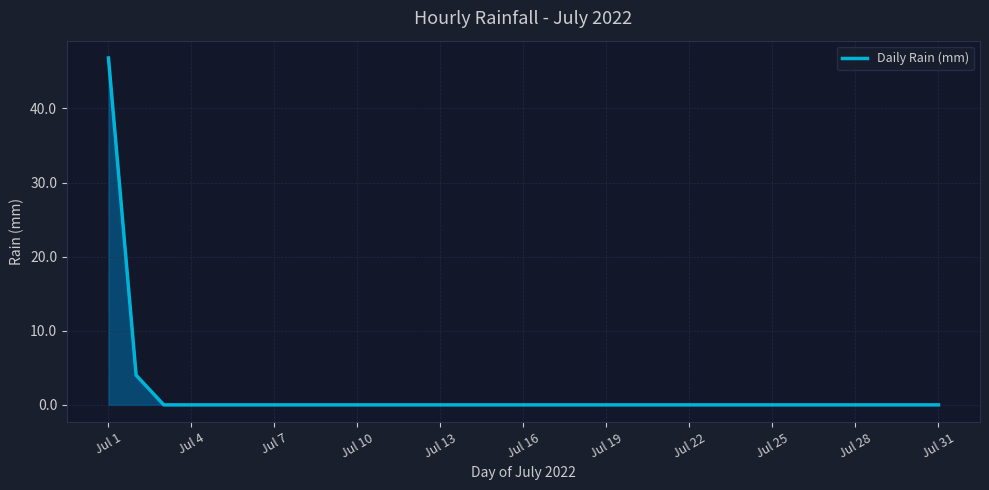

What is the greatest value displayed?

46.8